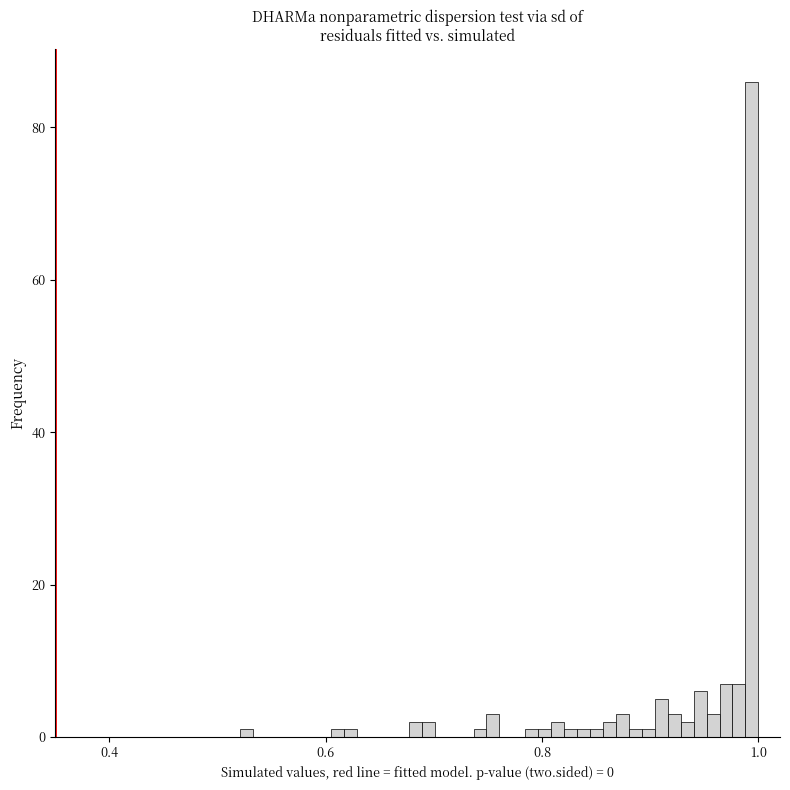

Read against the x-axis, roughly where is the centre of the tallest bar?

1.00